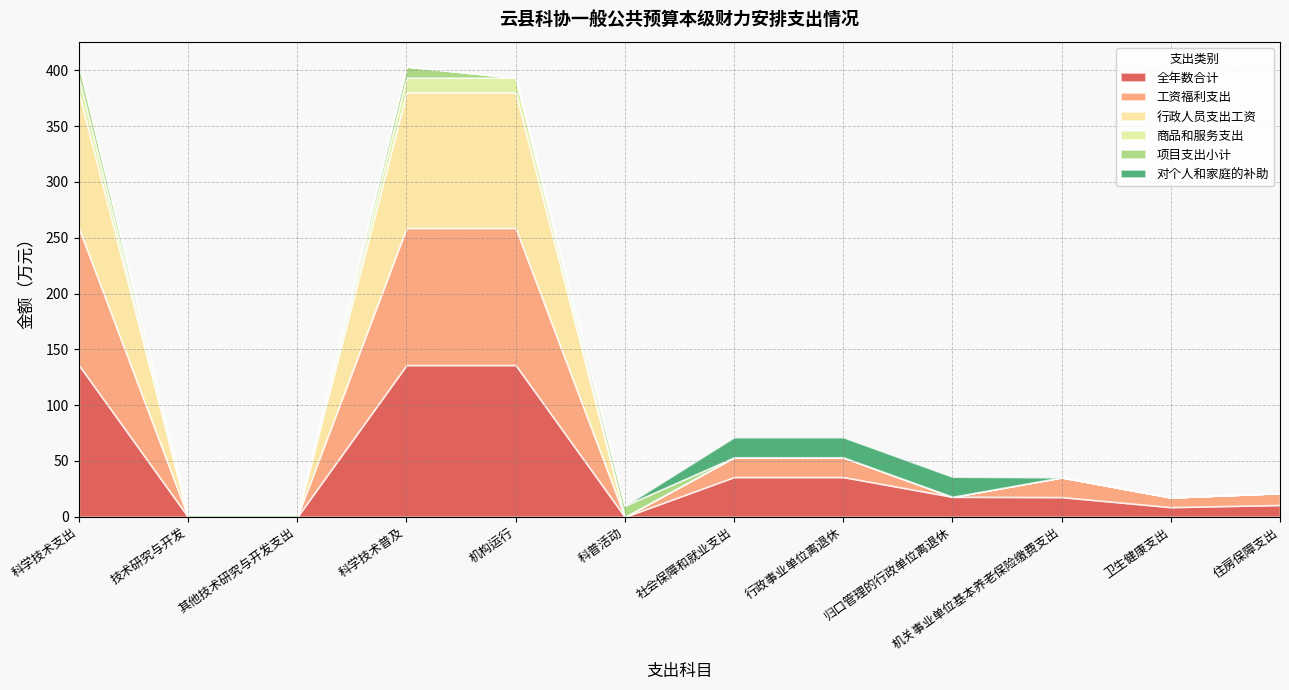

Which category has the lowest value in the 对个人和家庭的补助 series?

科学技术支出